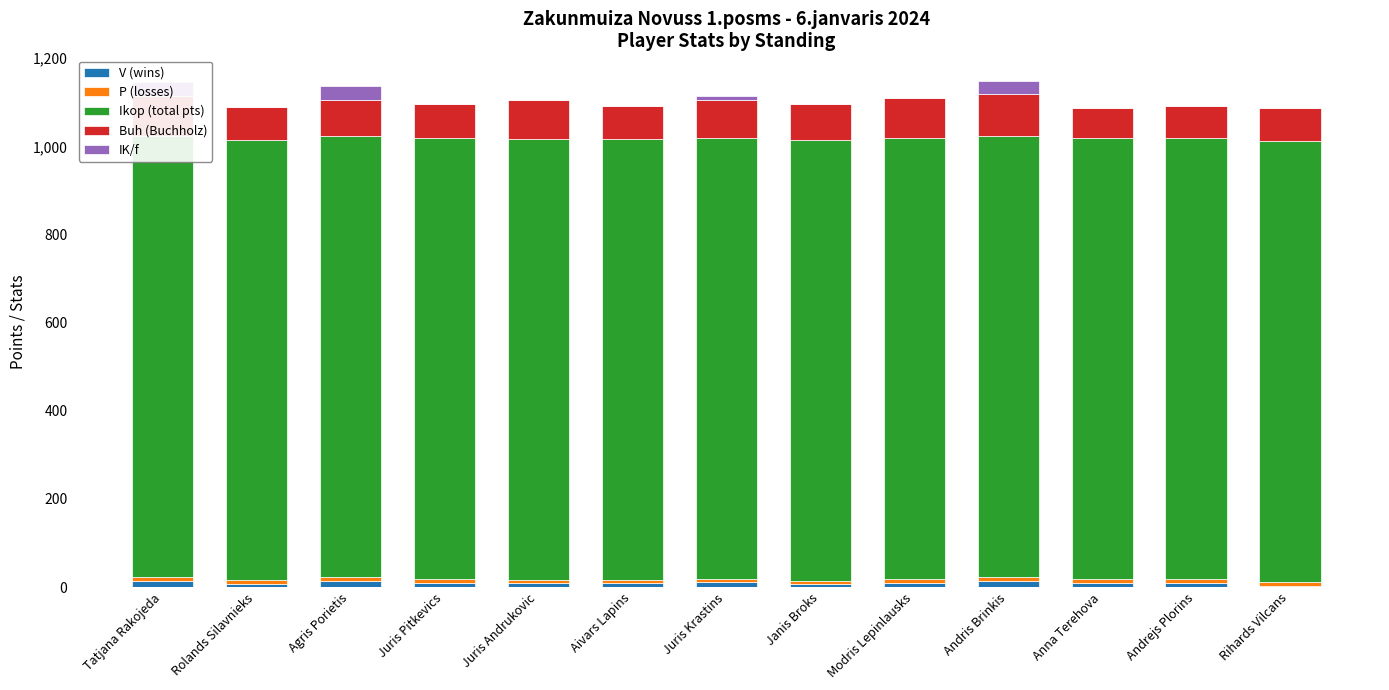

How many groups of bars are there?

13